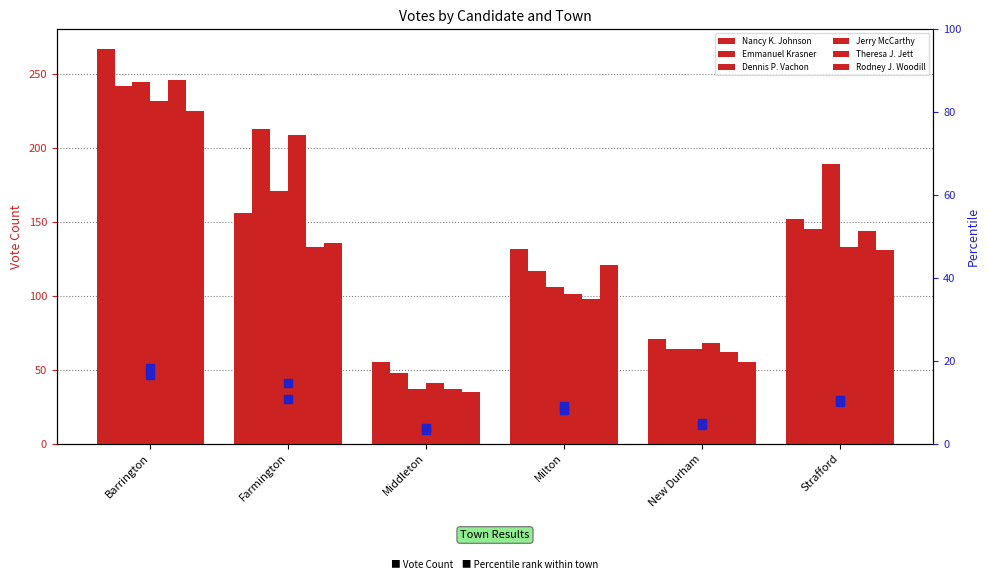

Which series contains the lowest Y value?

Nancy K. Johnson